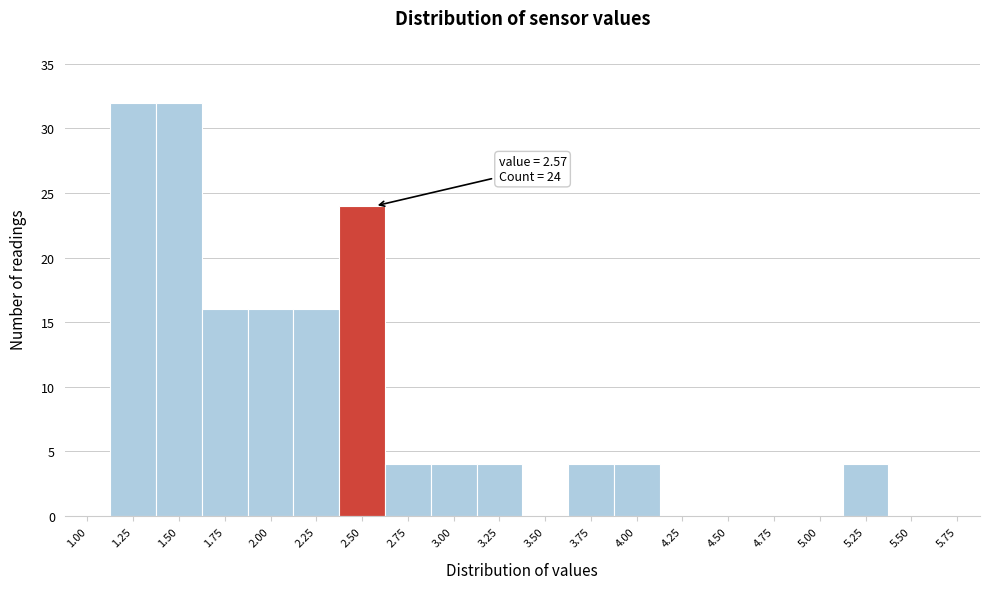

Reading right to left, what are all the values shown in this chart?

5.75=0	5.50=0	5.25=4	5.00=0	4.75=0	4.50=0	4.25=0	4.00=4	3.75=4	3.50=0	3.25=4	3.00=4	2.75=4	2.50=24	2.25=16	2.00=16	1.75=16	1.50=32	1.25=32	1.00=0